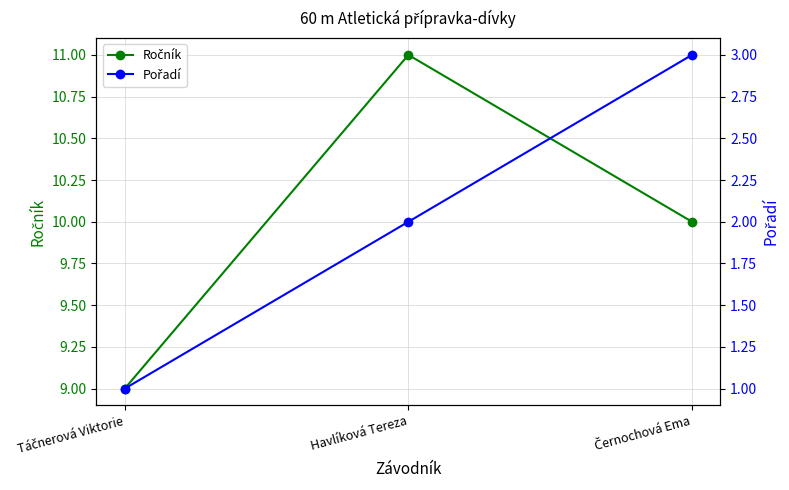

Which series has the largest total across all categories?

Ročník